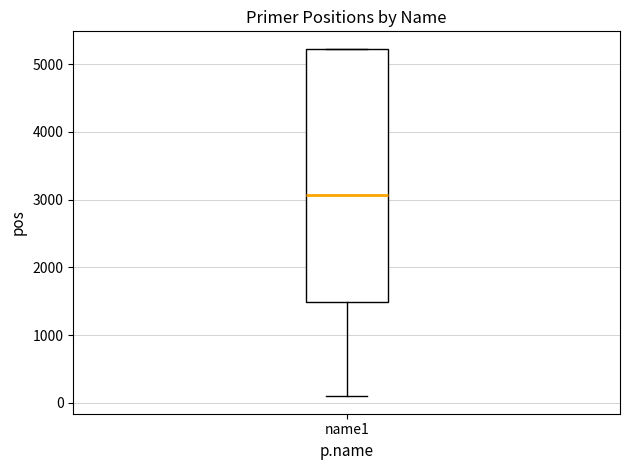

Read this box plot against the y-axis: the position of the median line, the range covered by the box, and the ends of both whiskers. The values are not printed on the chart, so give them approximately, as read against the axis.

median 3100, box 1500 to 5200, whiskers 100 to 5200